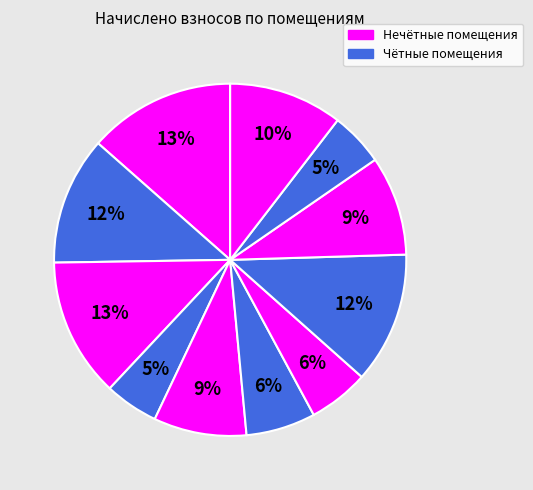

How many slices are in this pie chart?

11